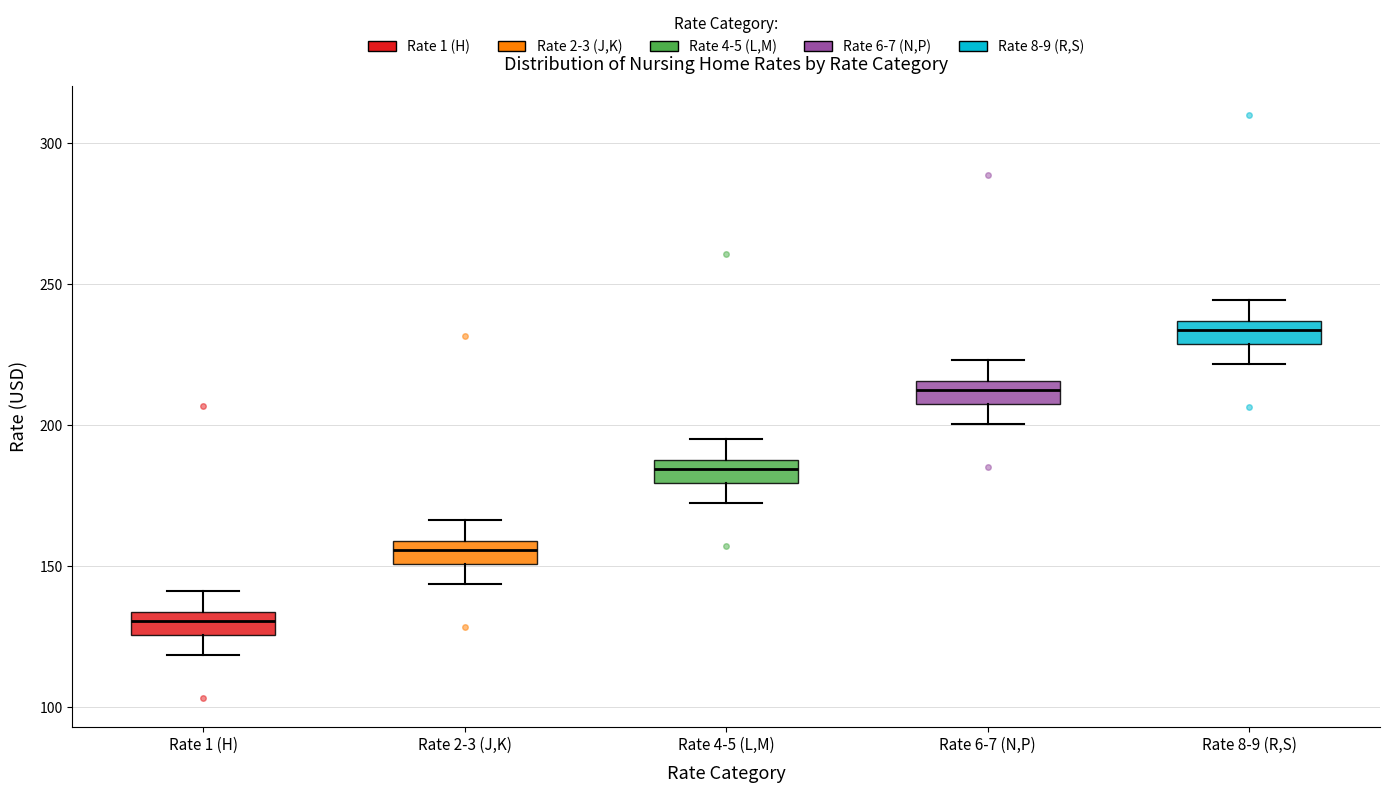

Reading left to right, read every box against the y-axis: the position of its median line, the range the box covers, and the ends of its whiskers. The values are not printed on the chart, so give them approximately, as read against the axis.

Rate 1 (H): median 130, box 125 to 135, whiskers 120 to 140
Rate 2-3 (J,K): median 155, box 150 to 160, whiskers 145 to 165
Rate 4-5 (L,M): median 185, box 180 to 190, whiskers 170 to 195
Rate 6-7 (N,P): median 210, box 205 to 215, whiskers 200 to 225
Rate 8-9 (R,S): median 235 (inside the box), box 230 to 235, whiskers 220 to 245